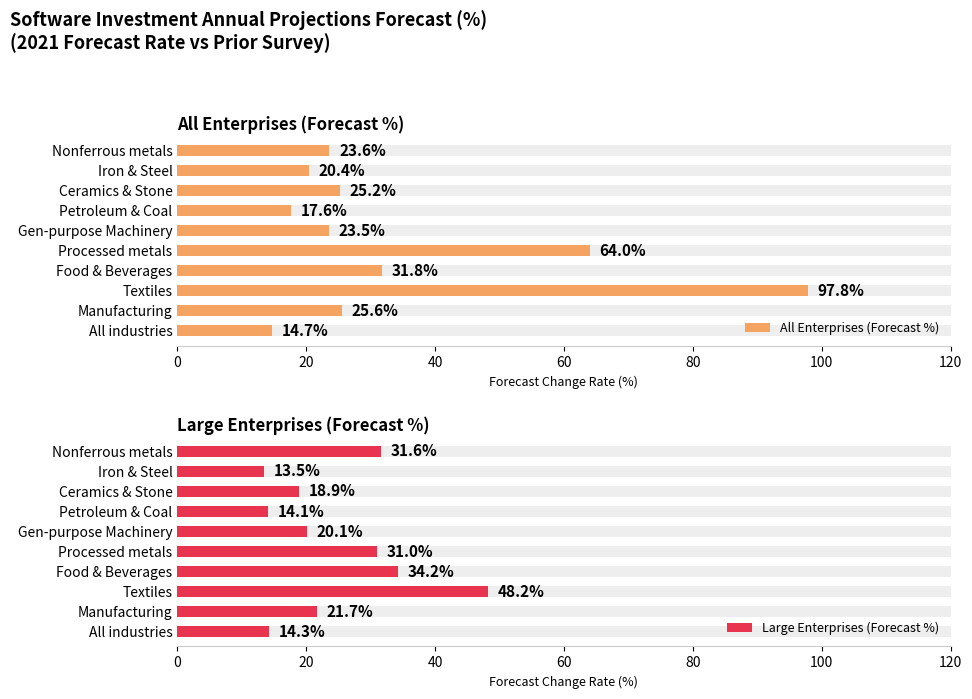

Between All industries and Processed metals, which series saw the biggest shift?

All Enterprises (Forecast %)